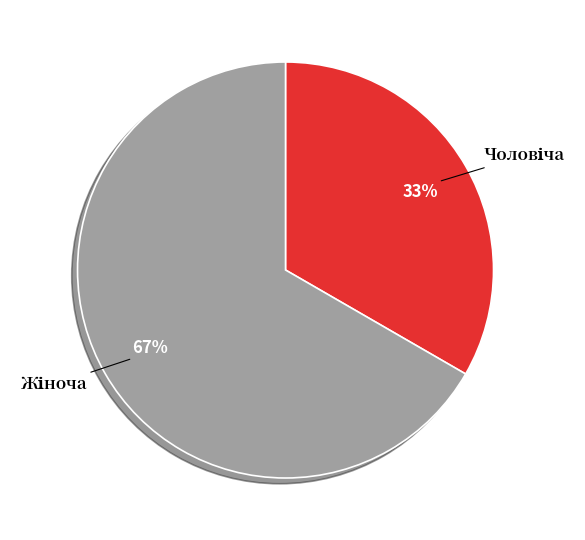

Is there any slice that represents more than half of the pie?

Yes